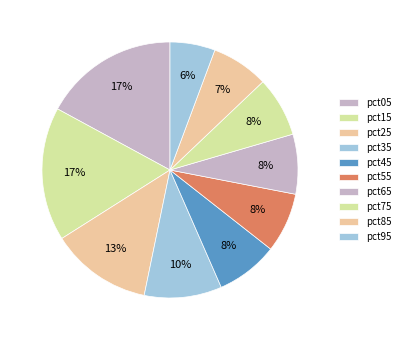

How much of the chart is everything except pct95?

94.3%